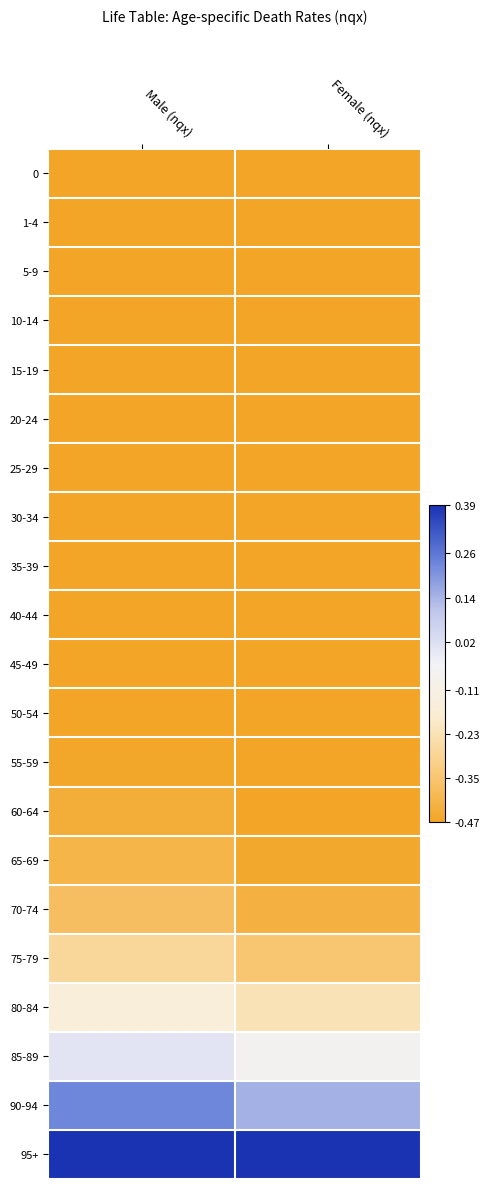

At which category does the chart reach its peak across all series?

Male (nqx)